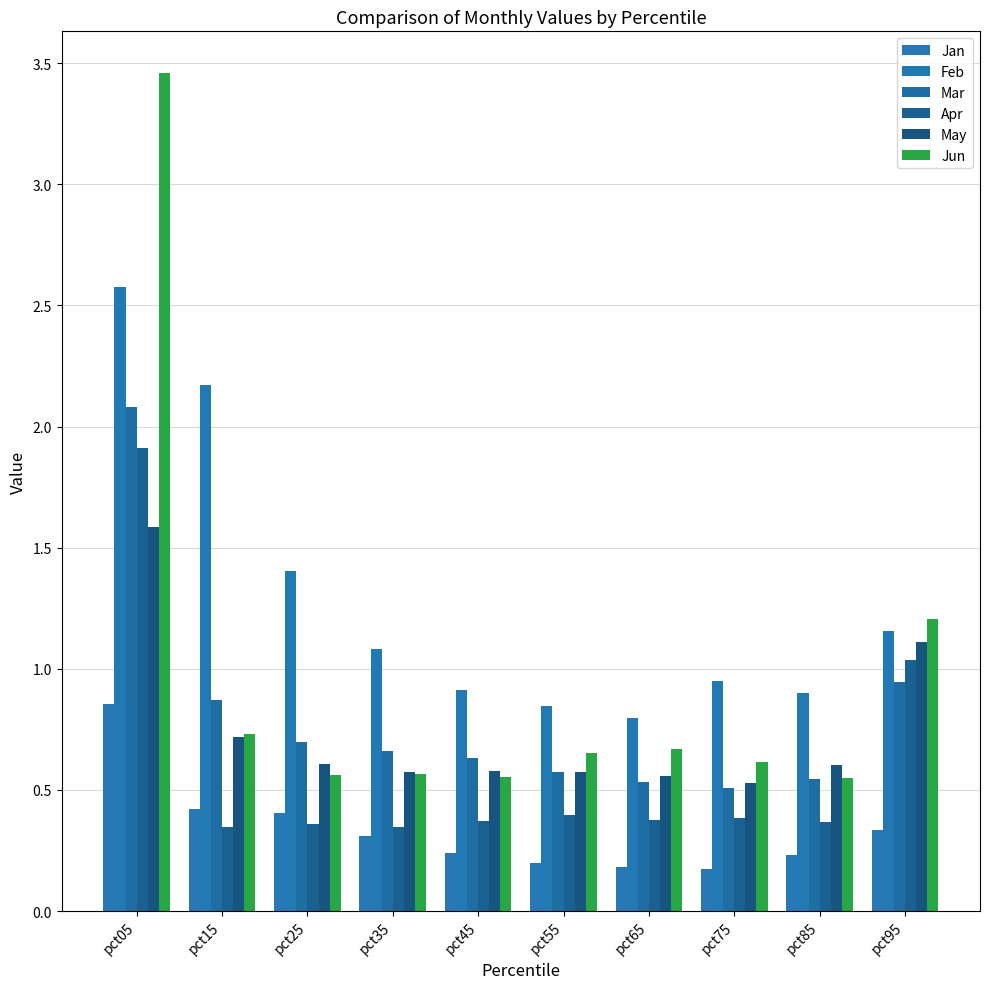

At how many categories does at least one series exceed 2?

2